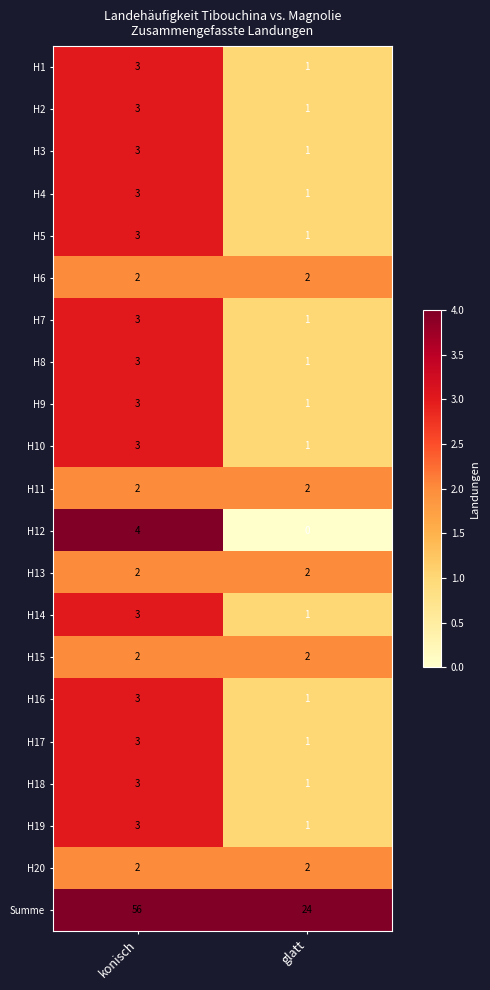

What is the difference between the maximum and minimum values in the Summe series?

32